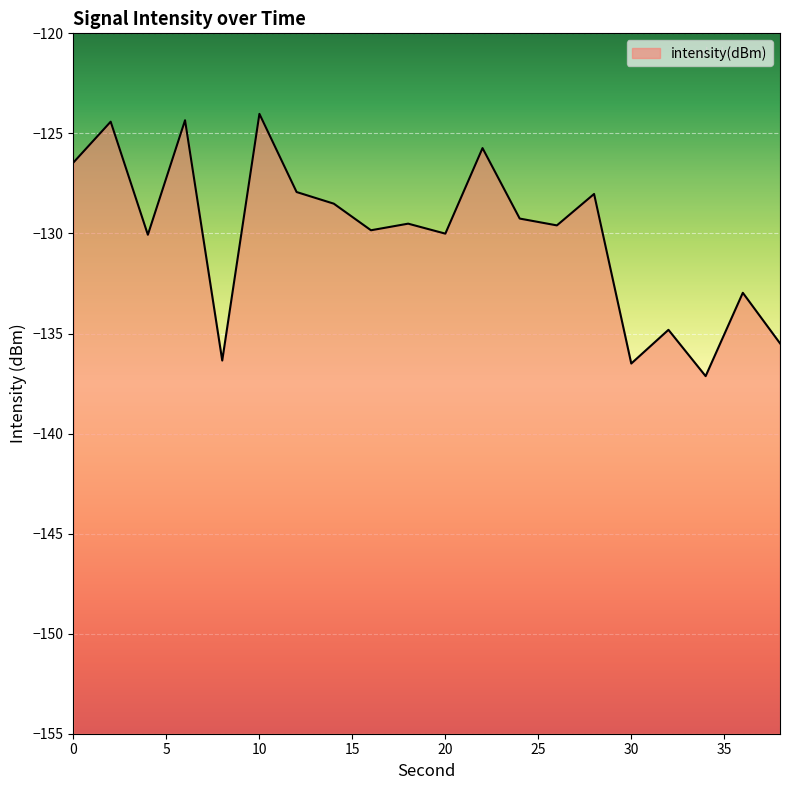

What is the difference between the maximum and minimum values?

13.1